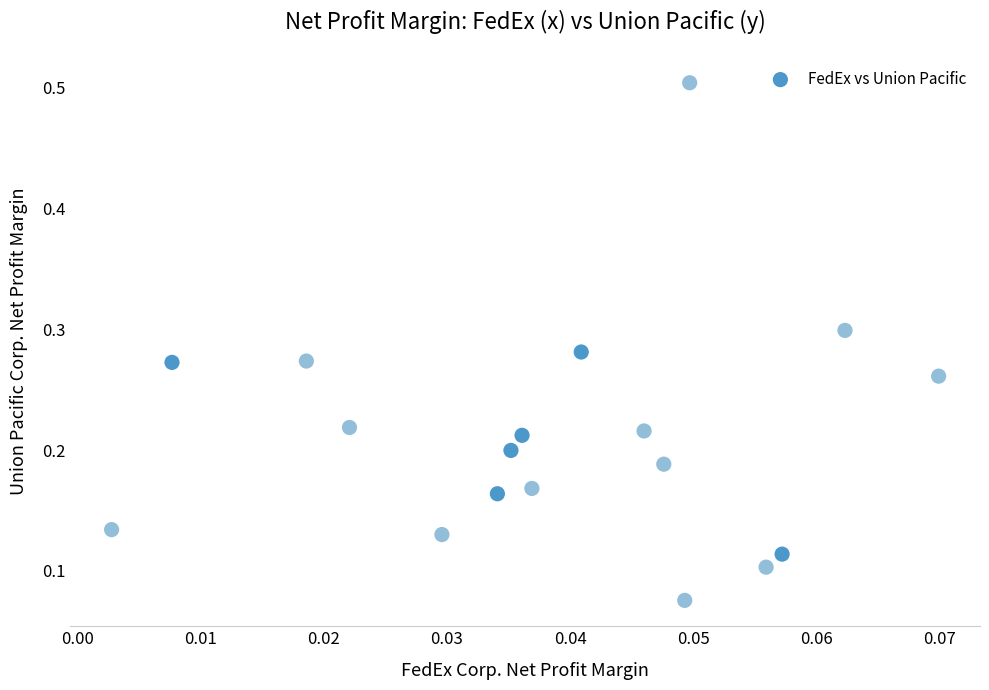

What is the range of Y values (max minus min)?

0.4